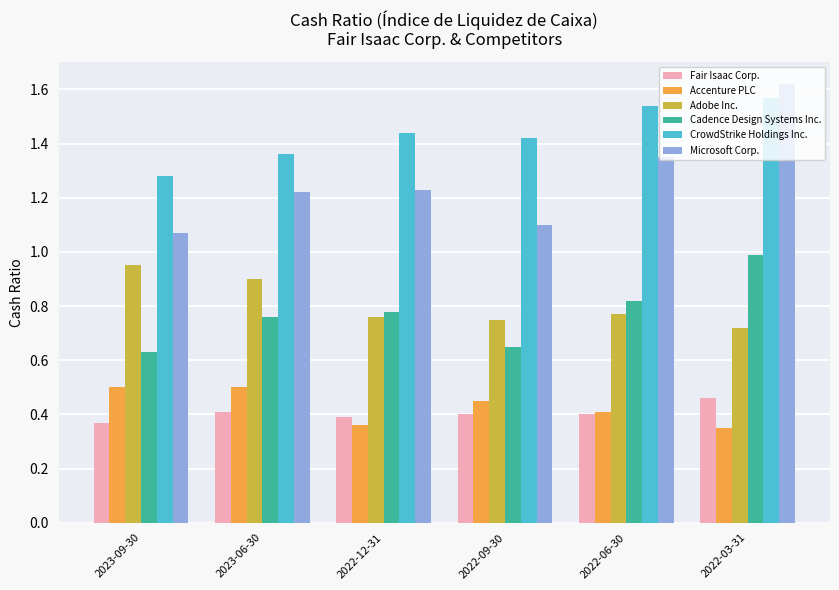

Is it true that Cadence Design Systems Inc. equals 1.3 at 2022-03-31?

False